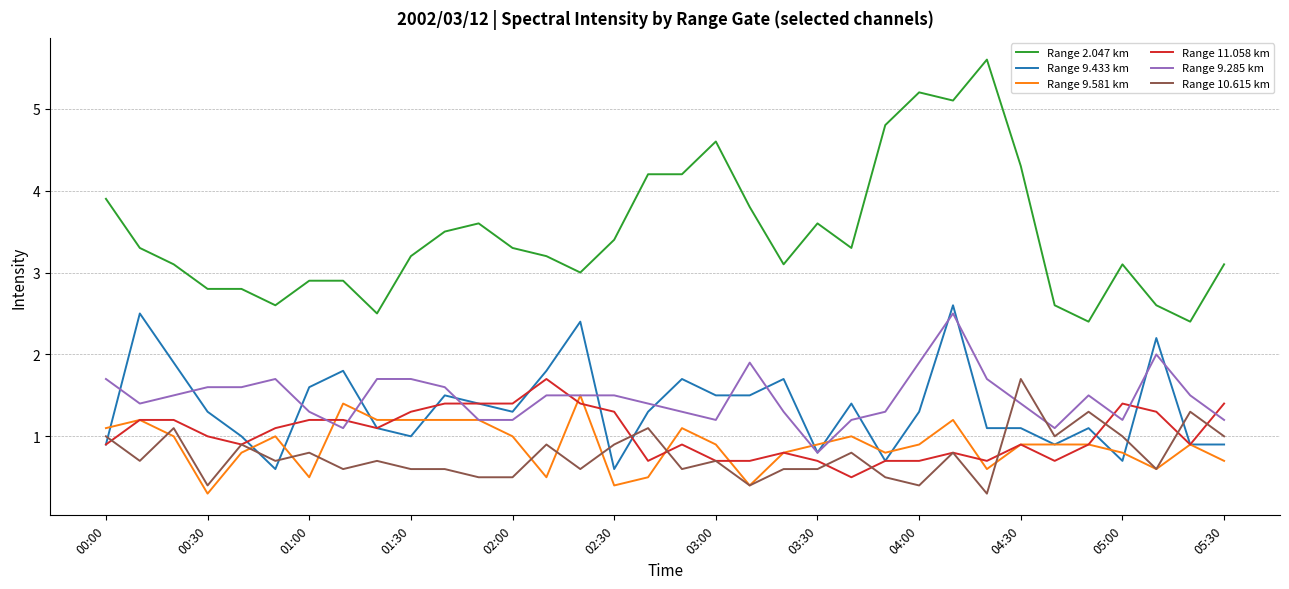

Which series has the largest total across all categories?

Range 2.047 km